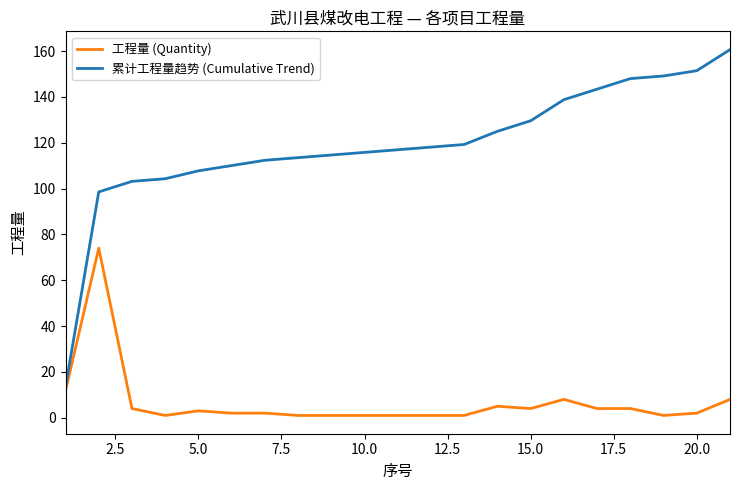

True or false: 工程量 (Quantity) and 累计工程量趋势 (Cumulative Trend) intersect in this chart.

False